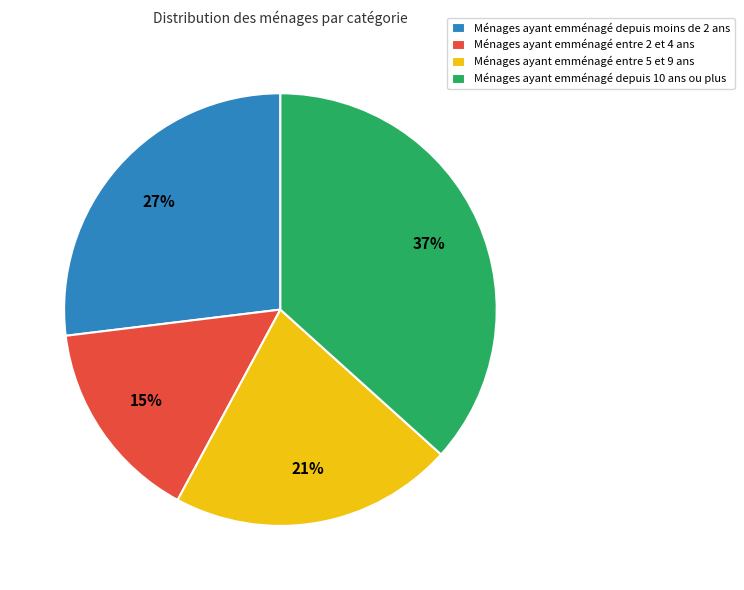

Which has a higher value, Ménages ayant emménagé entre 5 et 9 ans or Ménages ayant emménagé depuis moins de 2 ans?

Ménages ayant emménagé depuis moins de 2 ans